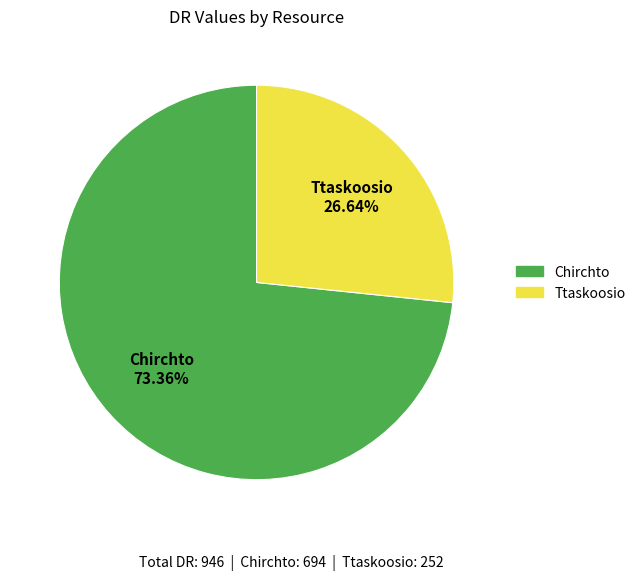

What percentage is the Ttaskoosio slice, to the nearest percent?

27%